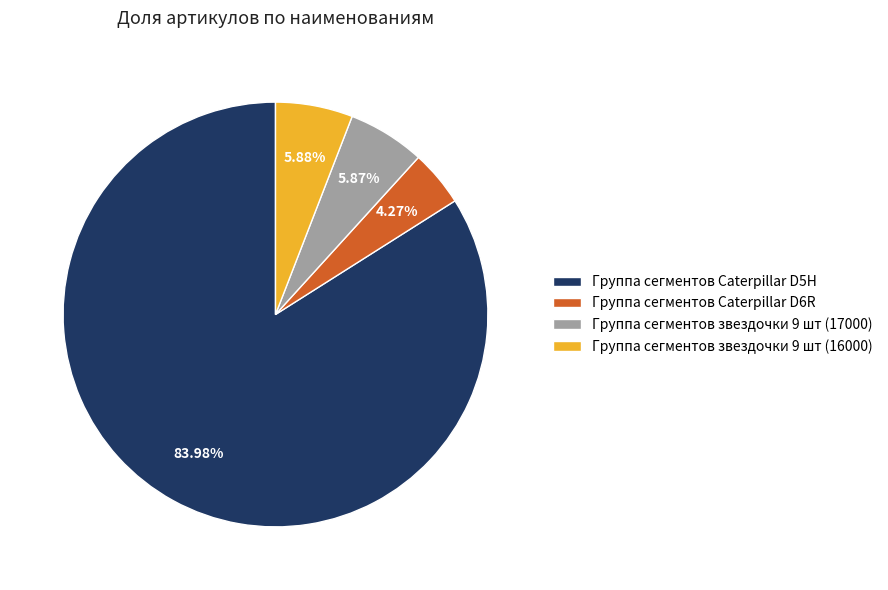

Which slice is the smallest?

Группа сегментов Caterpillar D6R